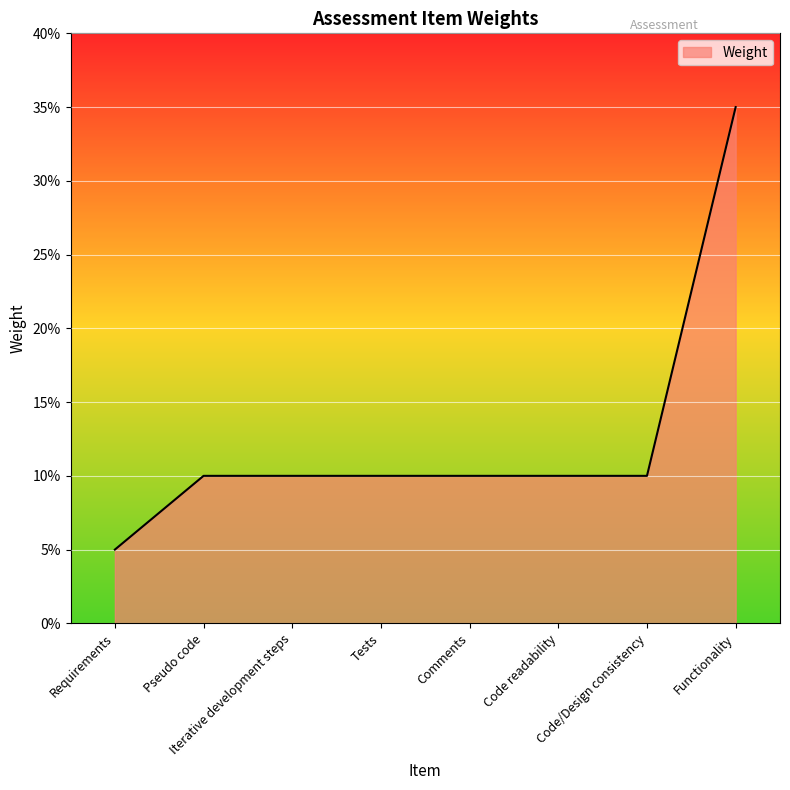

What is the sum of all values?

1.0